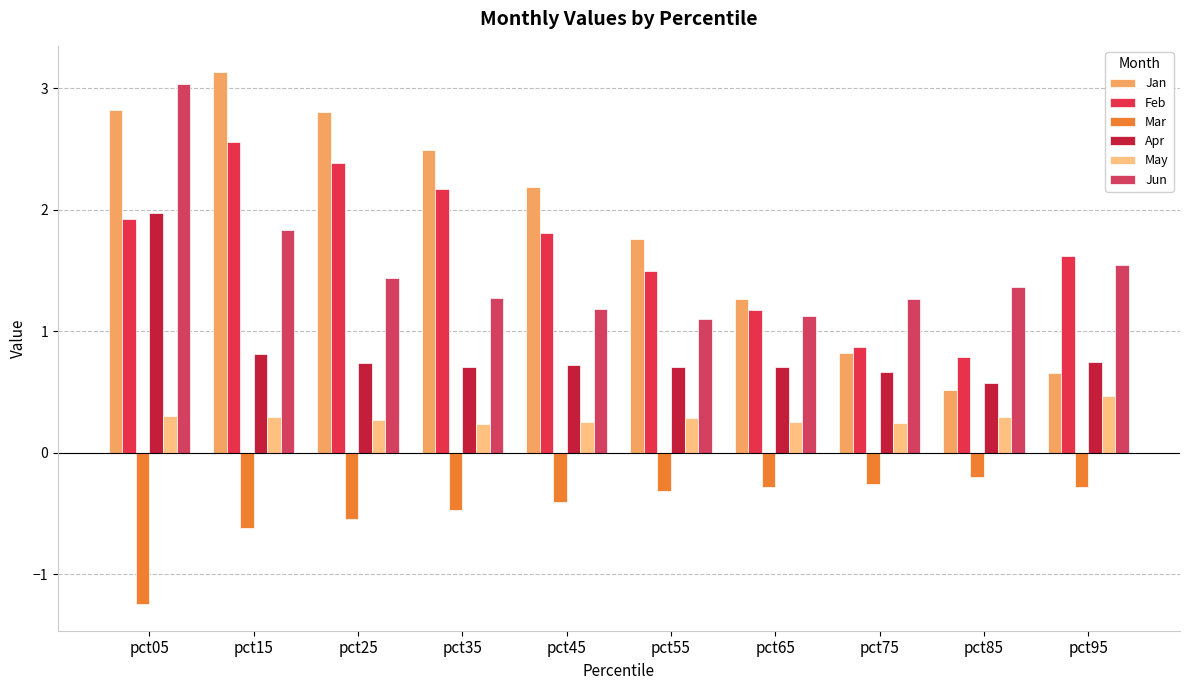

Rank the series by their maximum value, from lowest to highest.

Mar, May, Apr, Feb, Jun, Jan